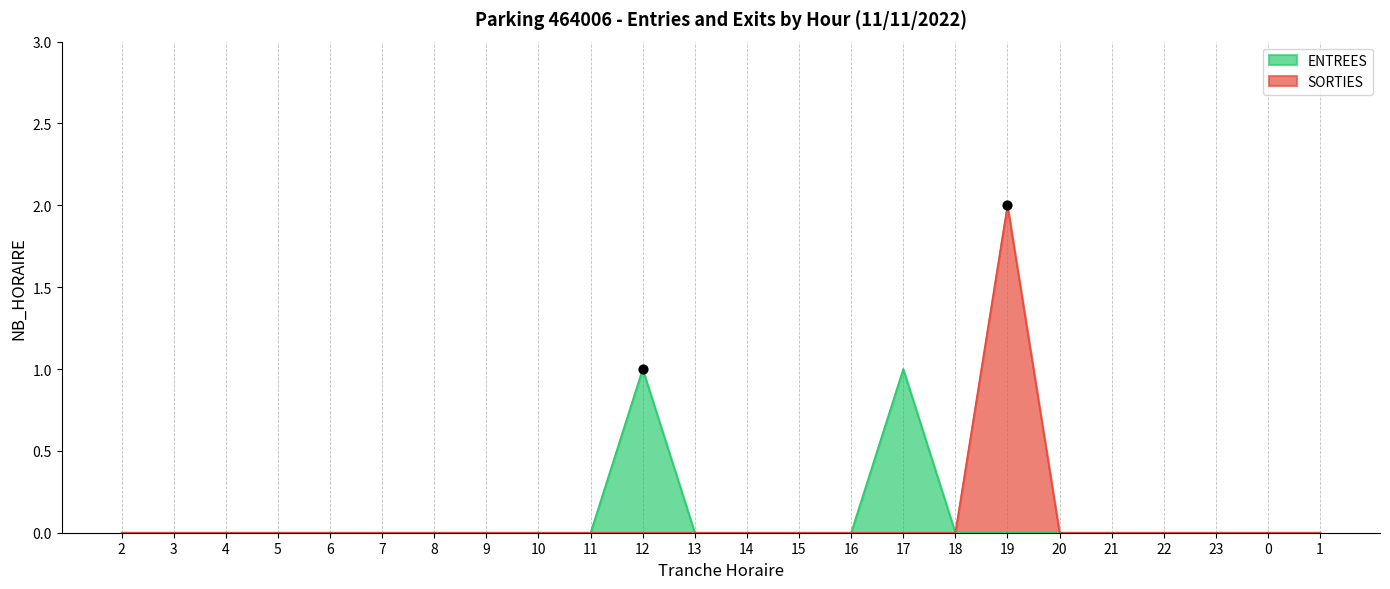

At how many categories does at least one series exceed 1?

1